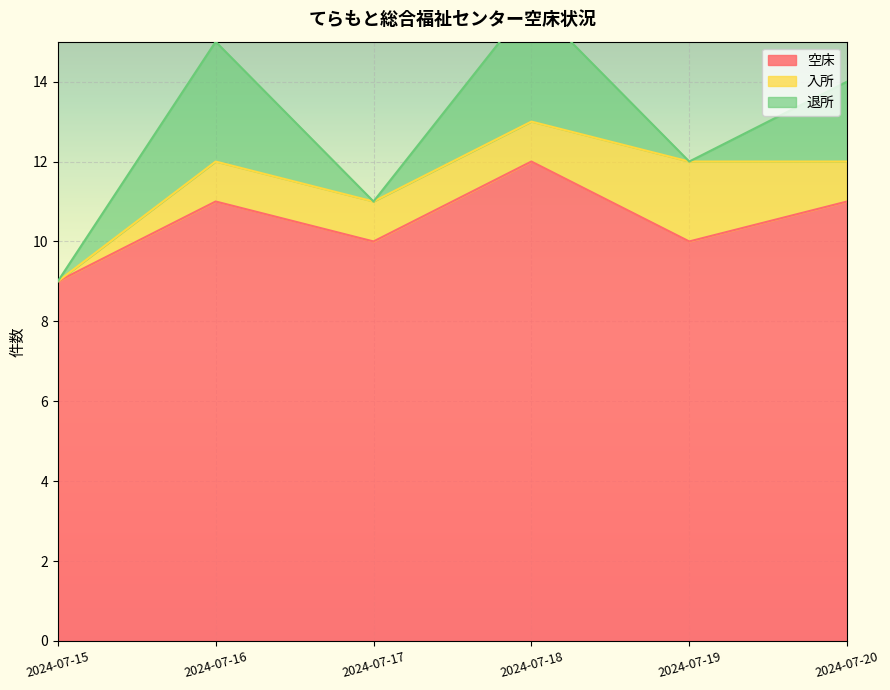

Which has a higher value, 2024-07-15 or 2024-07-19?

2024-07-19